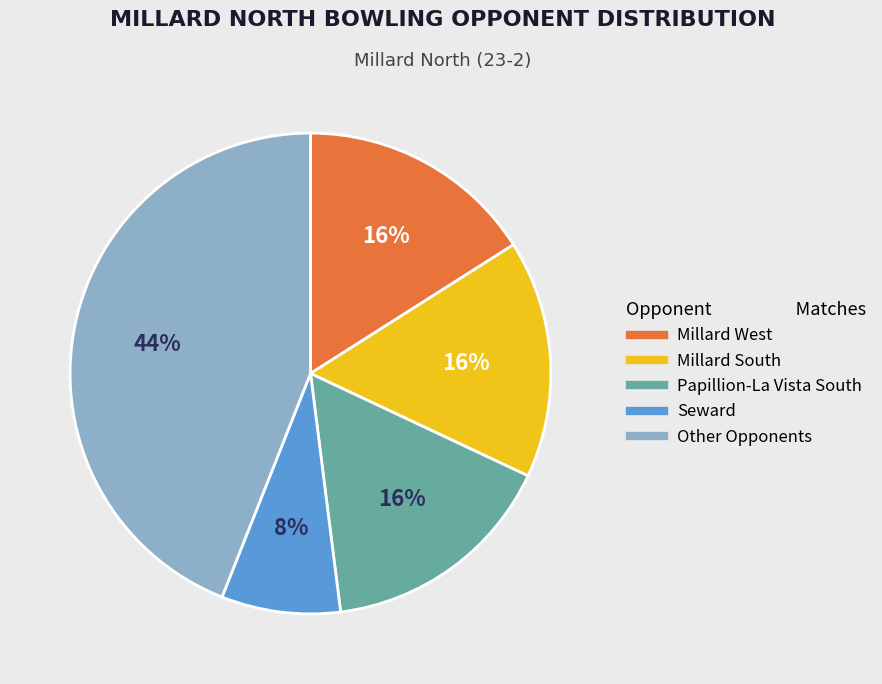

Do Papillion-La Vista South and Seward together represent more than half of the pie?

No